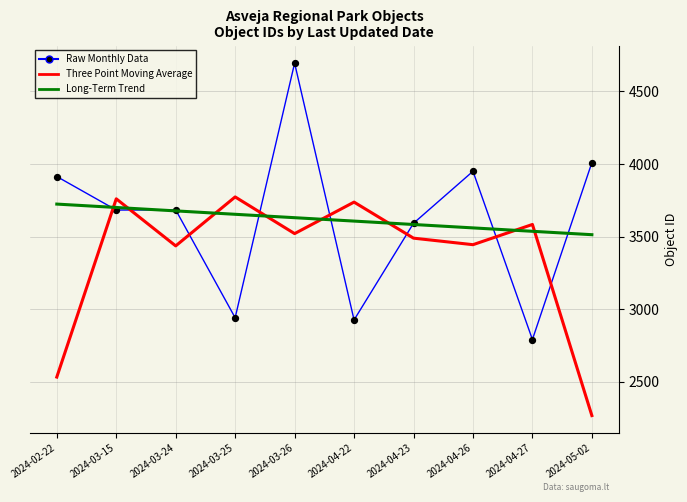

Is the value of Long-Term Trend at 2024-03-25 greater than the value of Three Point Moving Average at 2024-05-02?

Yes